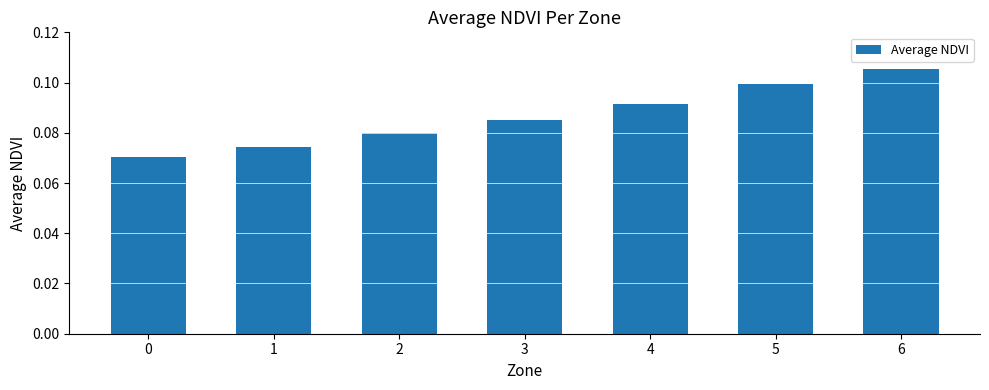

Rank the categories by value from highest to lowest.

6, 5, 4, 3, 2, 1, 0